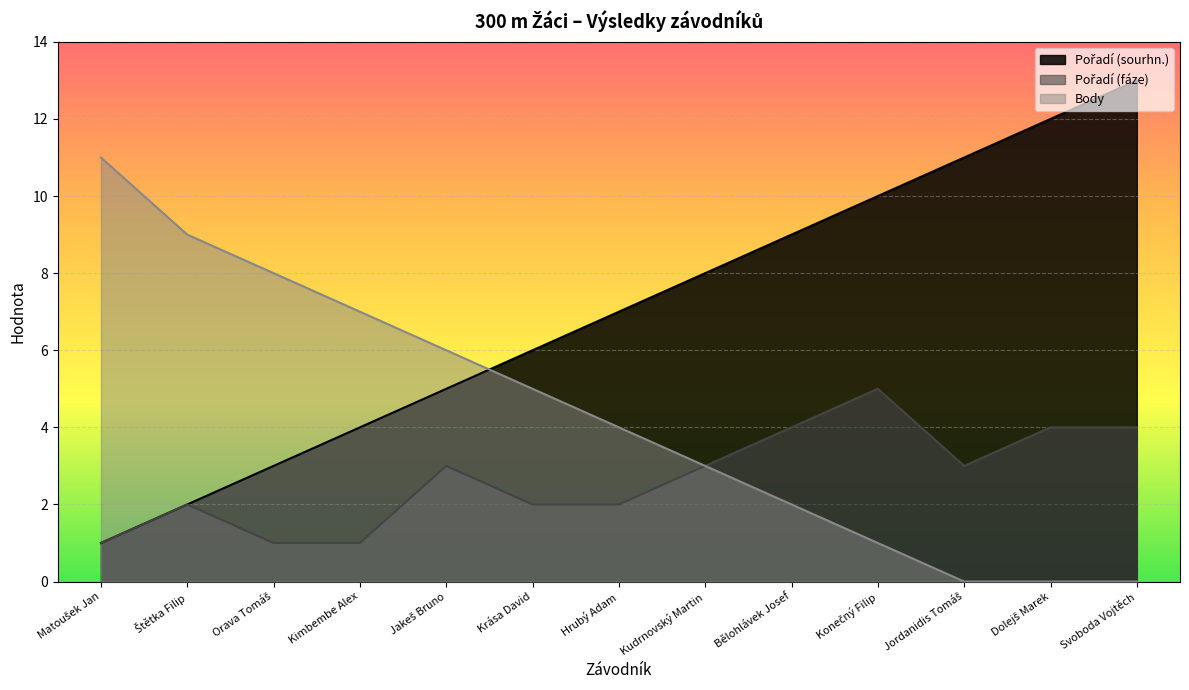

At which label is Body closest to 5?

Krása David